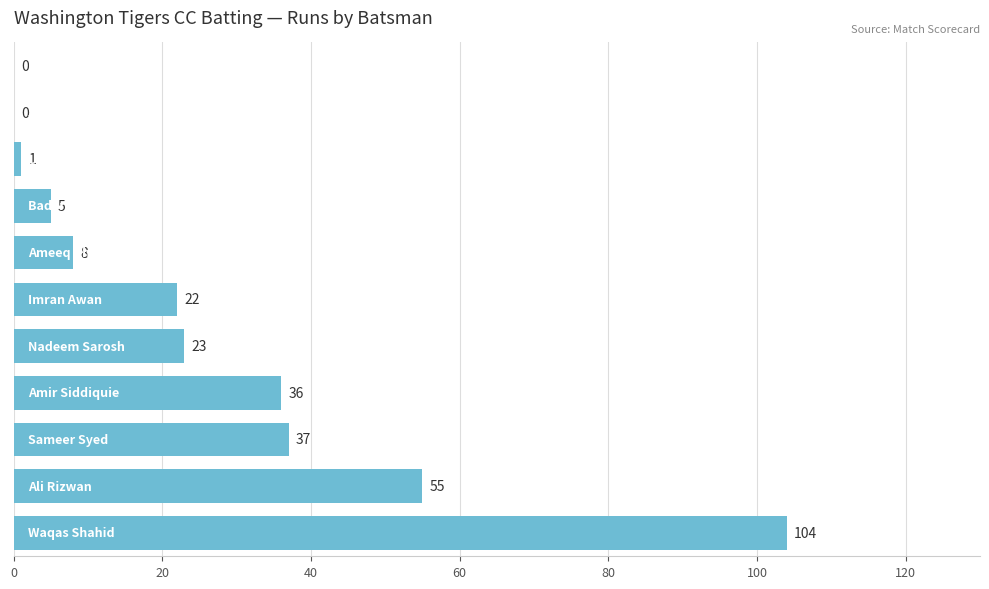

Are the bars horizontal?

Yes